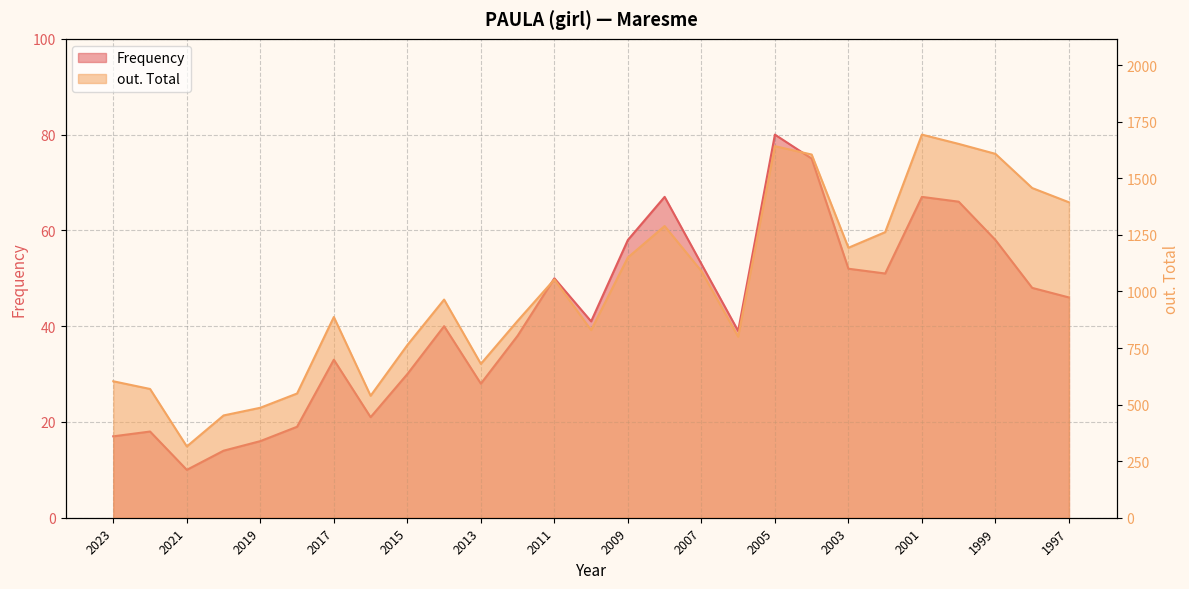

How many series are shown in this chart?

2